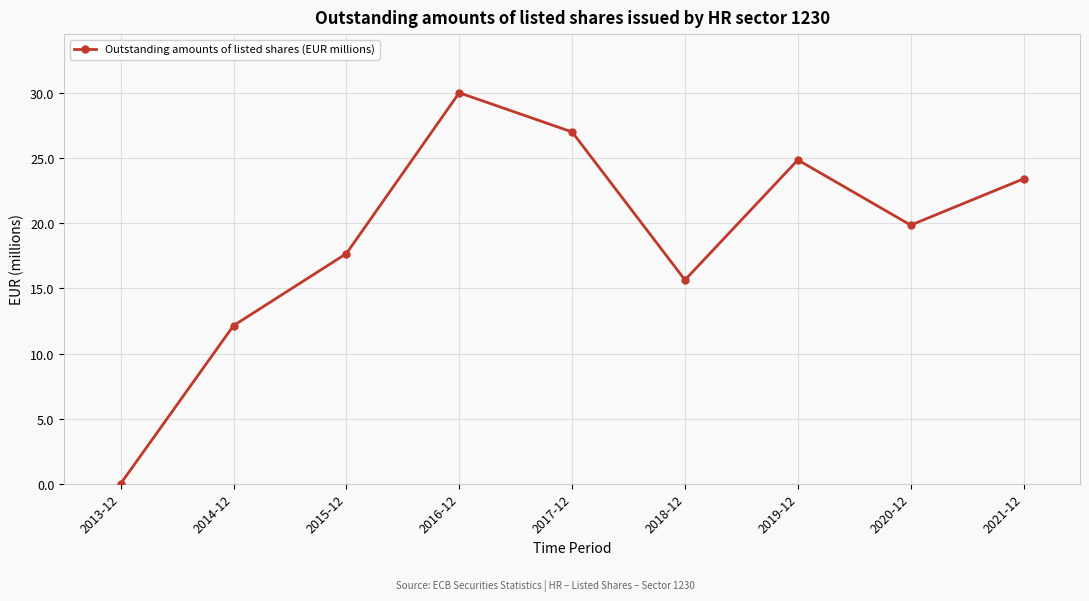

List the labels in order of value, smallest first.

2013-12, 2014-12, 2018-12, 2015-12, 2020-12, 2021-12, 2019-12, 2017-12, 2016-12